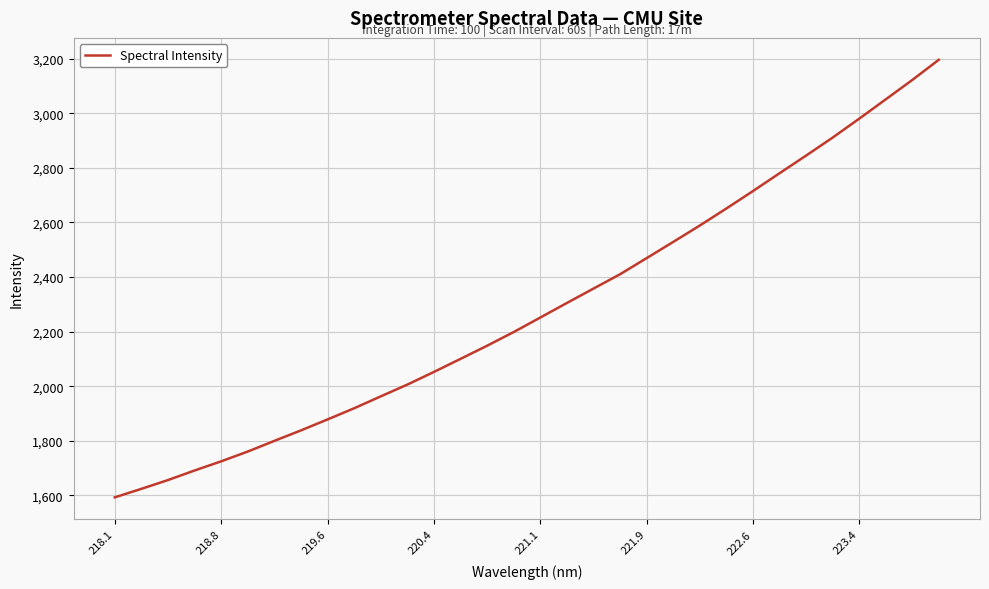

What is the difference between the maximum and minimum values?

1602.3